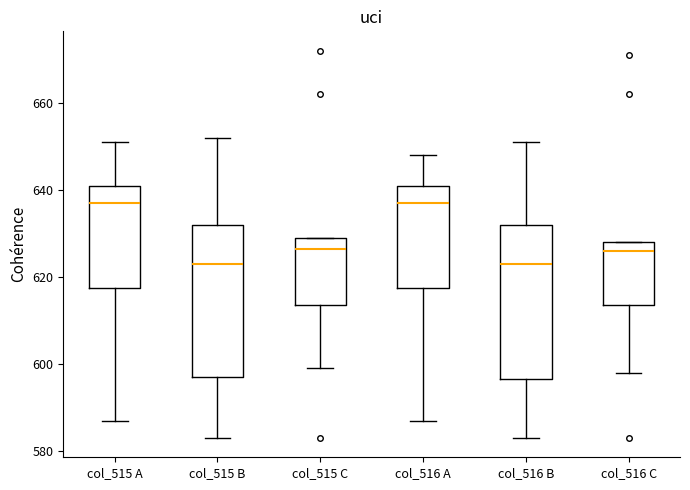

Reading left to right, read every box against the y-axis: the position of its median line, the range the box covers, and the ends of its whiskers. The values are not printed on the chart, so give them approximately, as read against the axis.

col_515 A: median 638, box 618 to 642, whiskers 588 to 652
col_515 B: median 624, box 598 to 632, whiskers 584 to 652
col_515 C: median 626, box 614 to 630, whiskers 600 to 630
col_516 A: median 638, box 618 to 642, whiskers 588 to 648
col_516 B: median 624, box 596 to 632, whiskers 584 to 652
col_516 C: median 626, box 614 to 628, whiskers 598 to 628